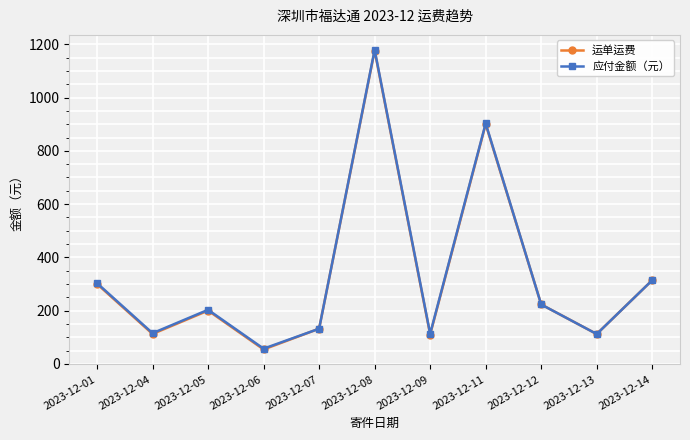

Where is 运单运费 nearest to the value 615?

2023-12-11